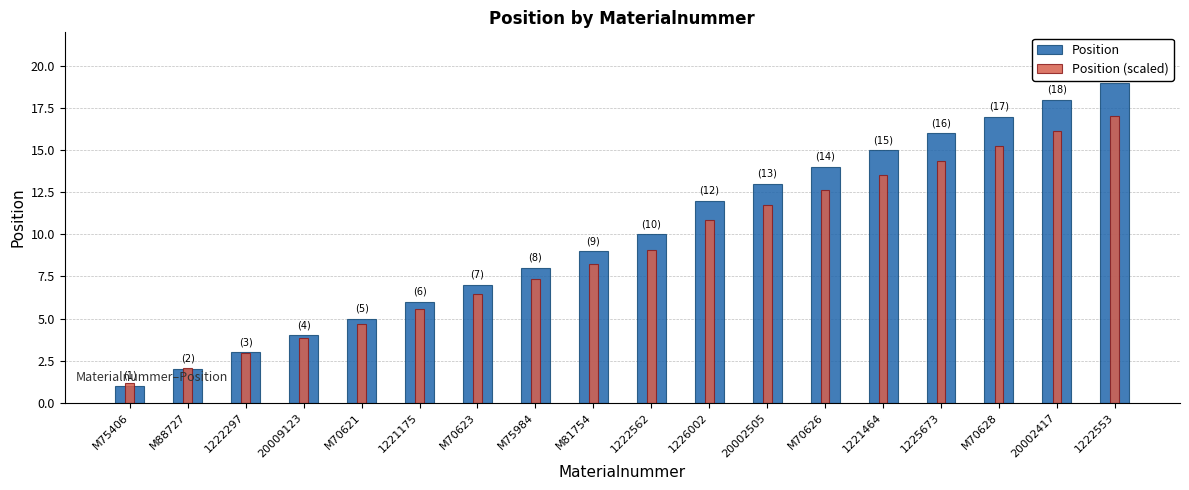

Are the bars grouped side by side (vs. stacked)?

Yes